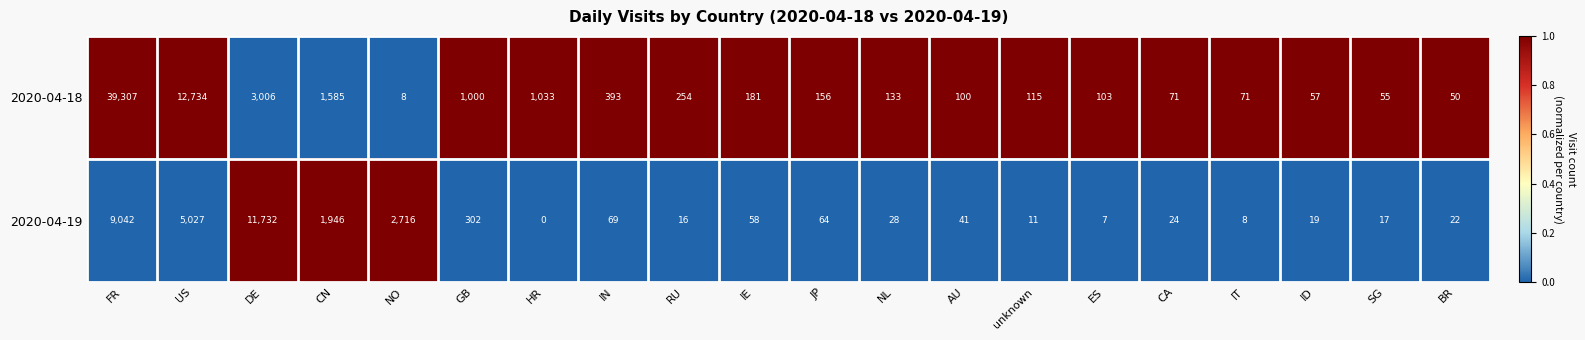

At which category is the sum across all series the highest?

FR